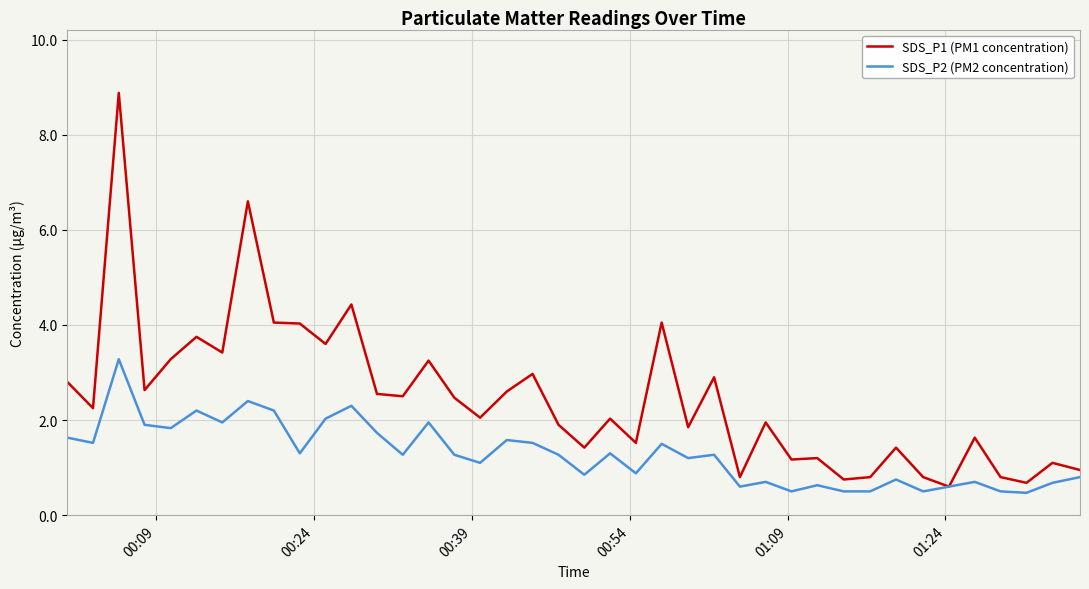

In SDS_P1 (PM1 concentration), how many points are lower than both neighbors (excluding endpoints)?

14